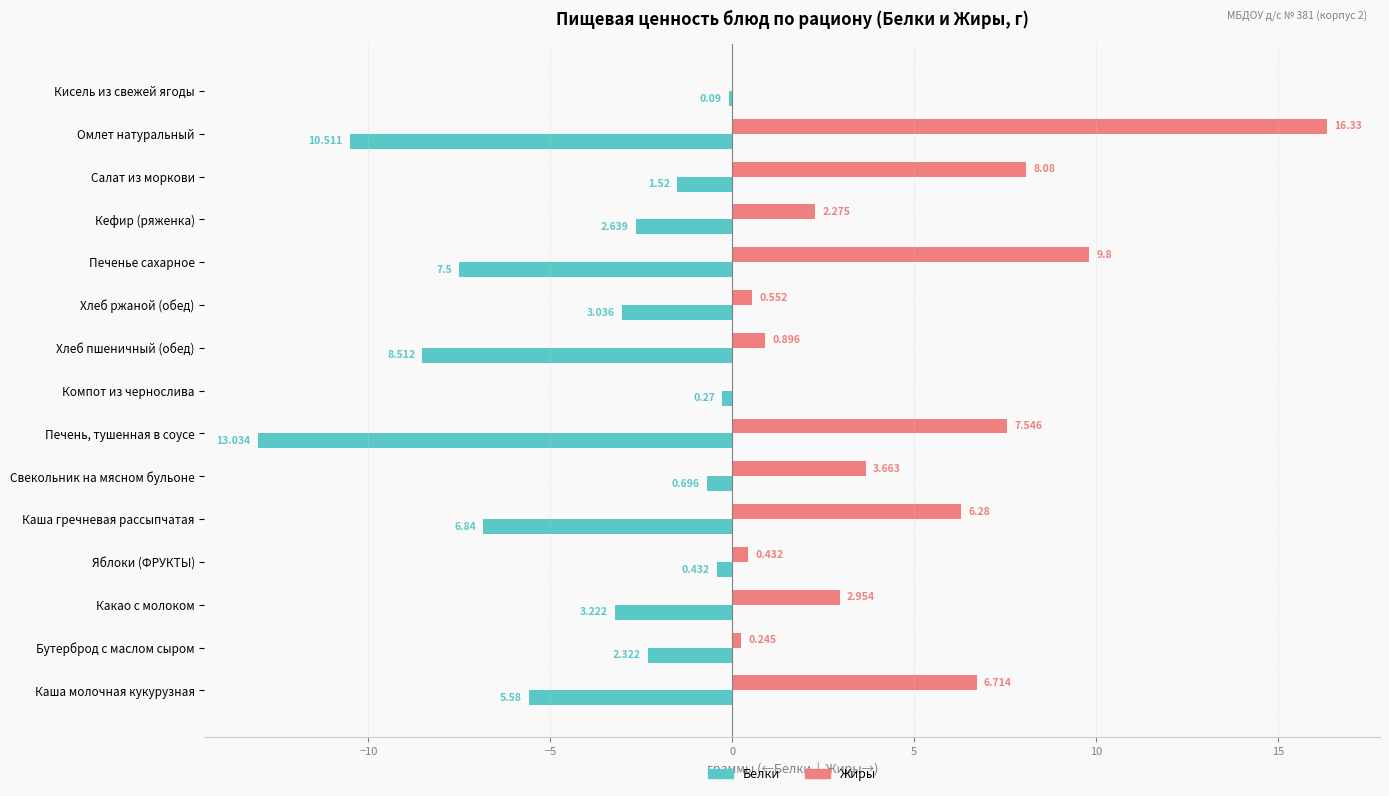

Where is Жиры nearest to the value 8?

Салат из моркови